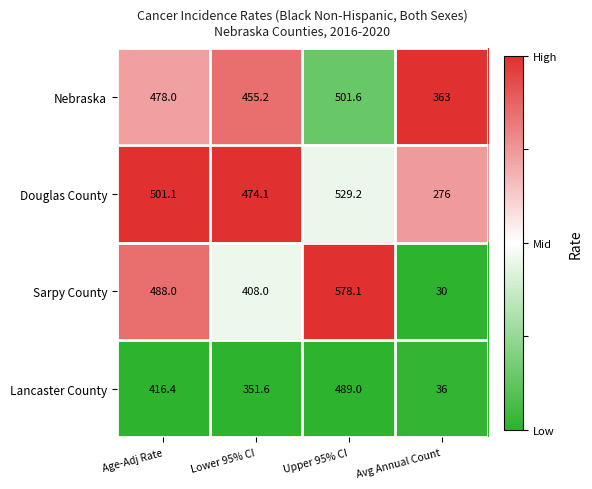

Rank the series at Lower 95% CI from highest to lowest value.

Douglas County, Nebraska, Sarpy County, Lancaster County